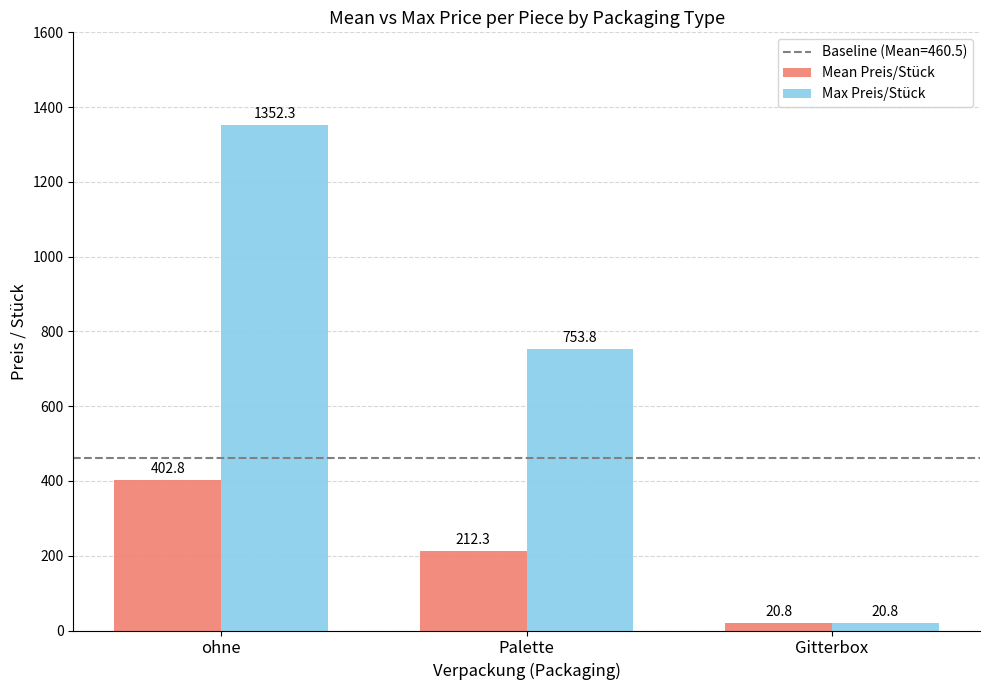

Reading left to right, list all the values displayed in this chart.

Mean Preis/Stück: 402.8	212.3	20.8
Max Preis/Stück: 1352.3	753.8	20.8